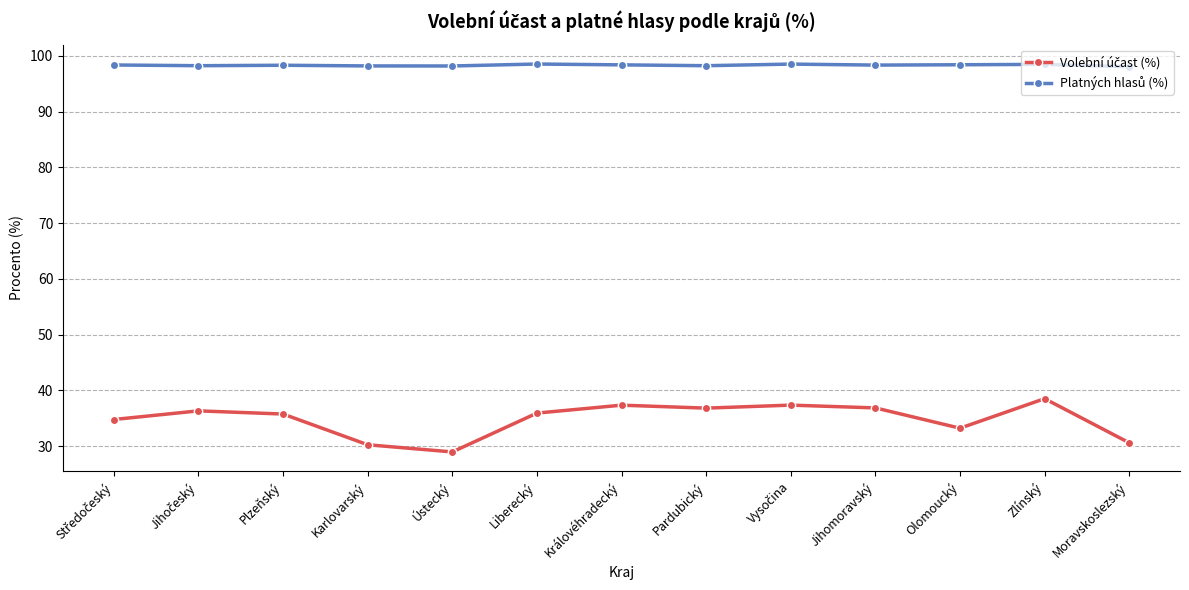

What is the spread (max minus min) of values at Moravskoslezský?

67.5